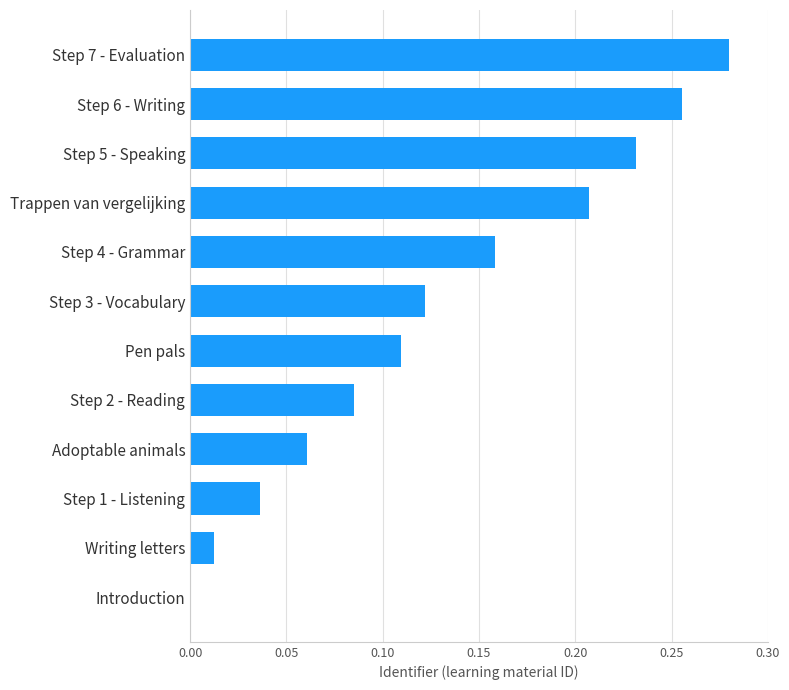

At which category does the chart reach its peak across all series?

Step 7 - Evaluation